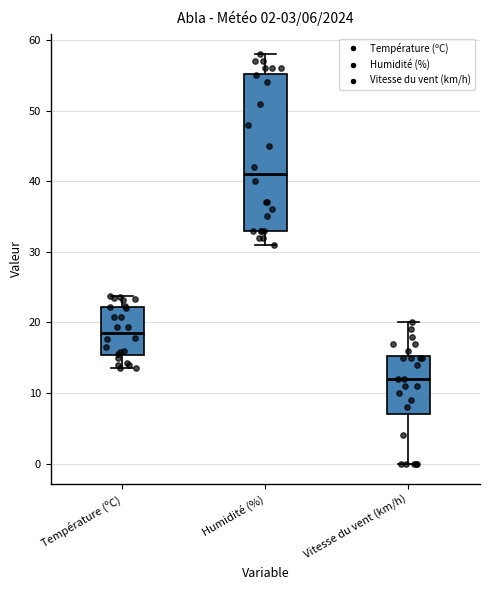

Which box is the tallest, from its lower edge to its upper edge?

Humidité (%)